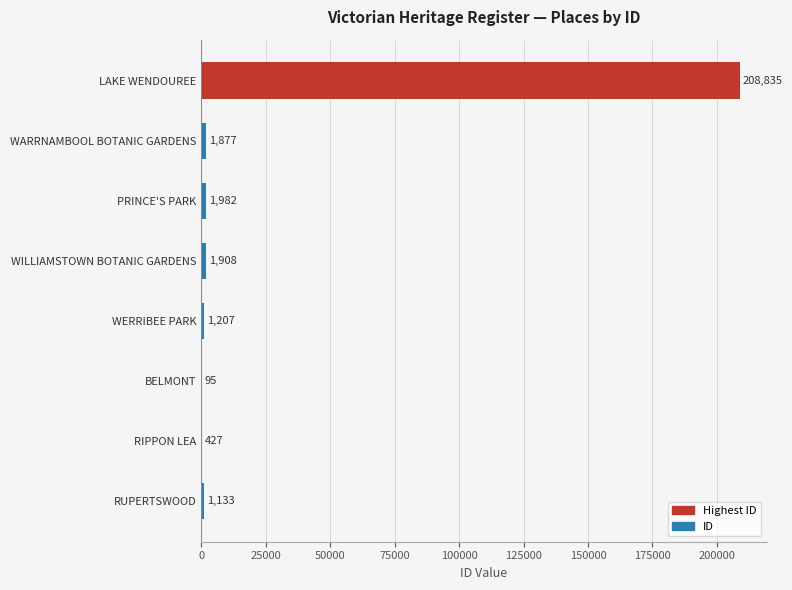

What is the maximum value shown in the chart?

208835